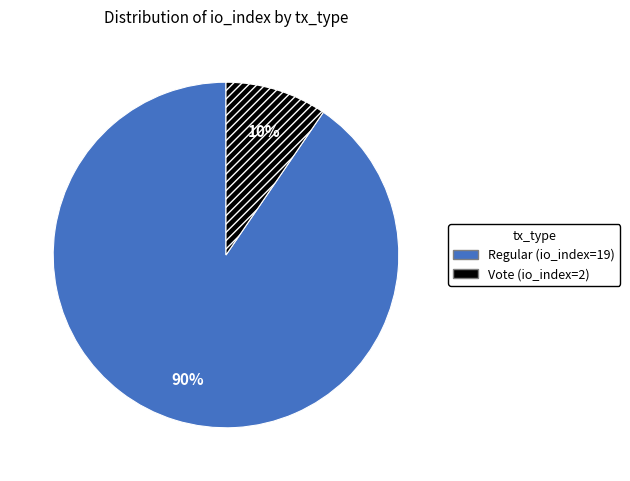

Does any single category account for the majority?

Yes